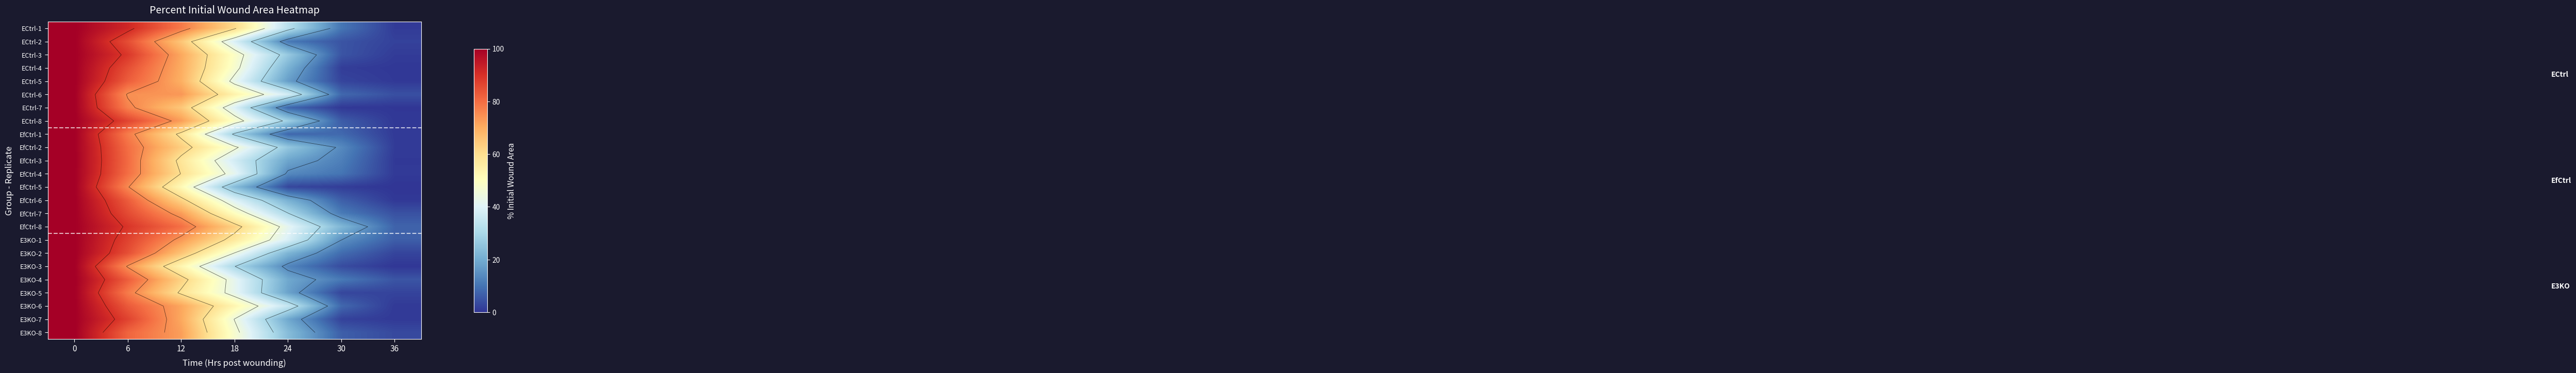

Is the value of E3KO-5 at 0 greater than the value of EfCtrl-6 at 36?

Yes